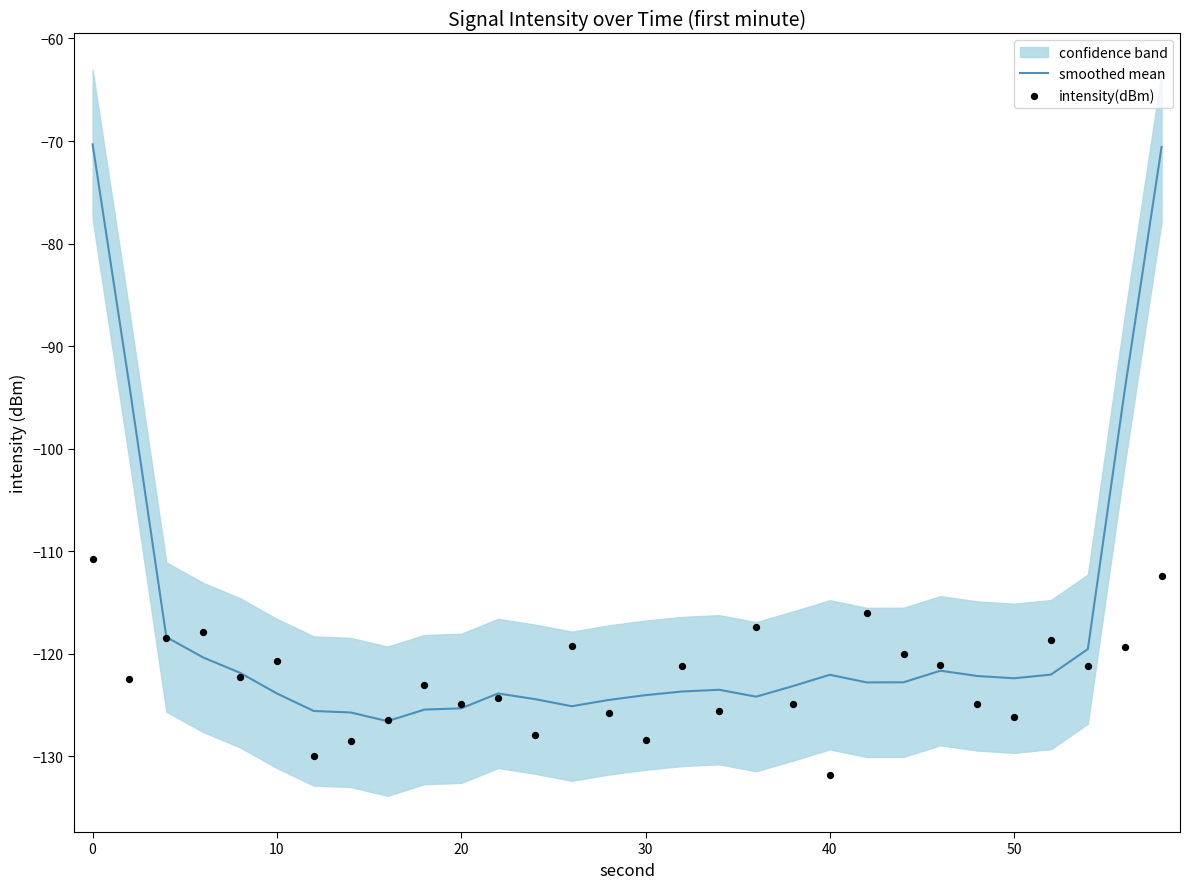

What is the lowest value of the smoothed mean series?

-126.6